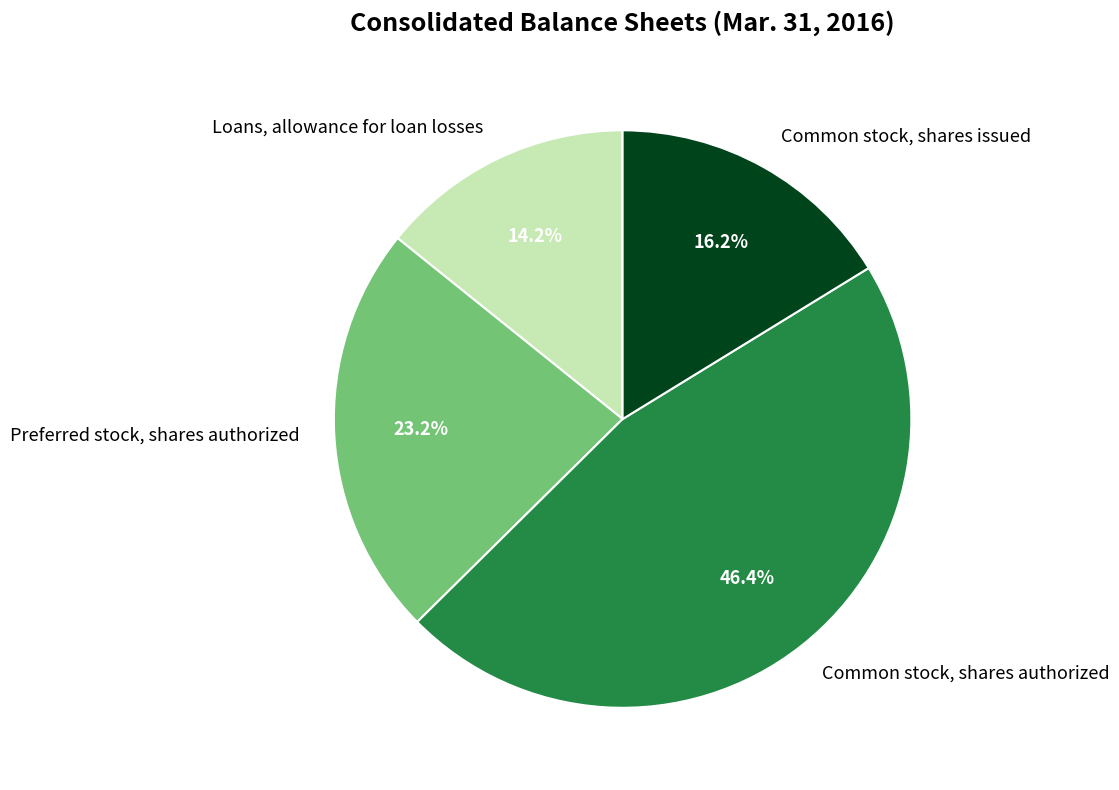

How many slices are in this pie chart?

4